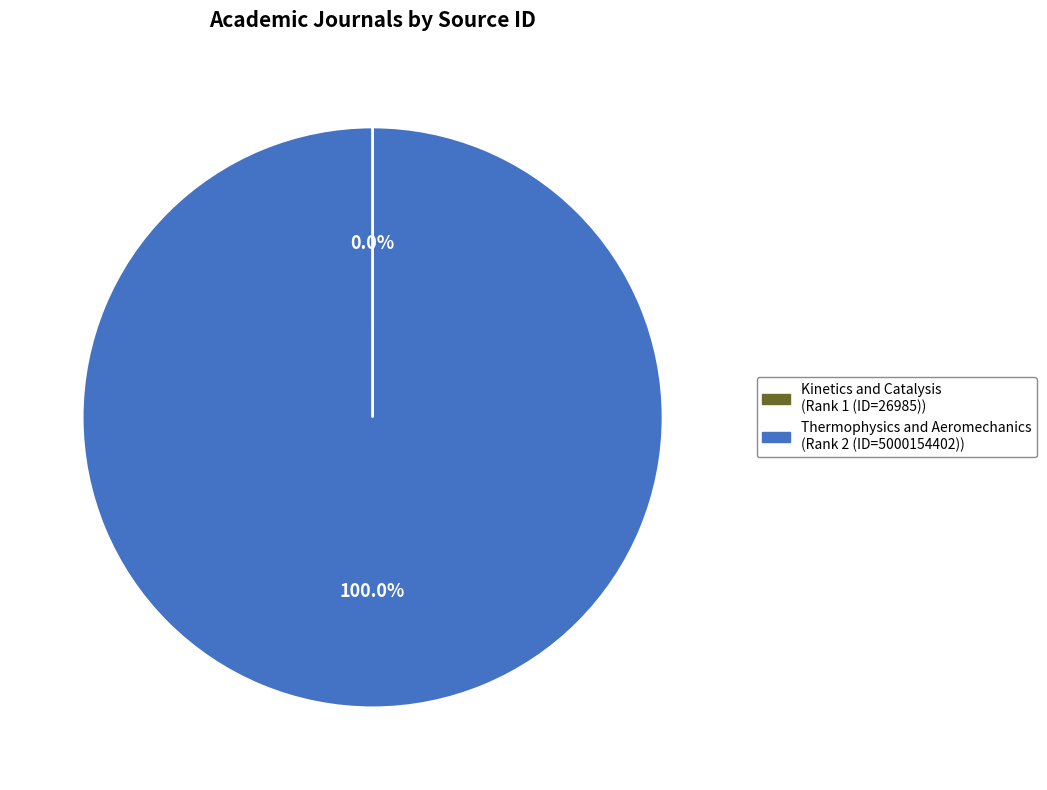

Which category has the biggest portion of the pie?

Thermophysics and Aeromechanics